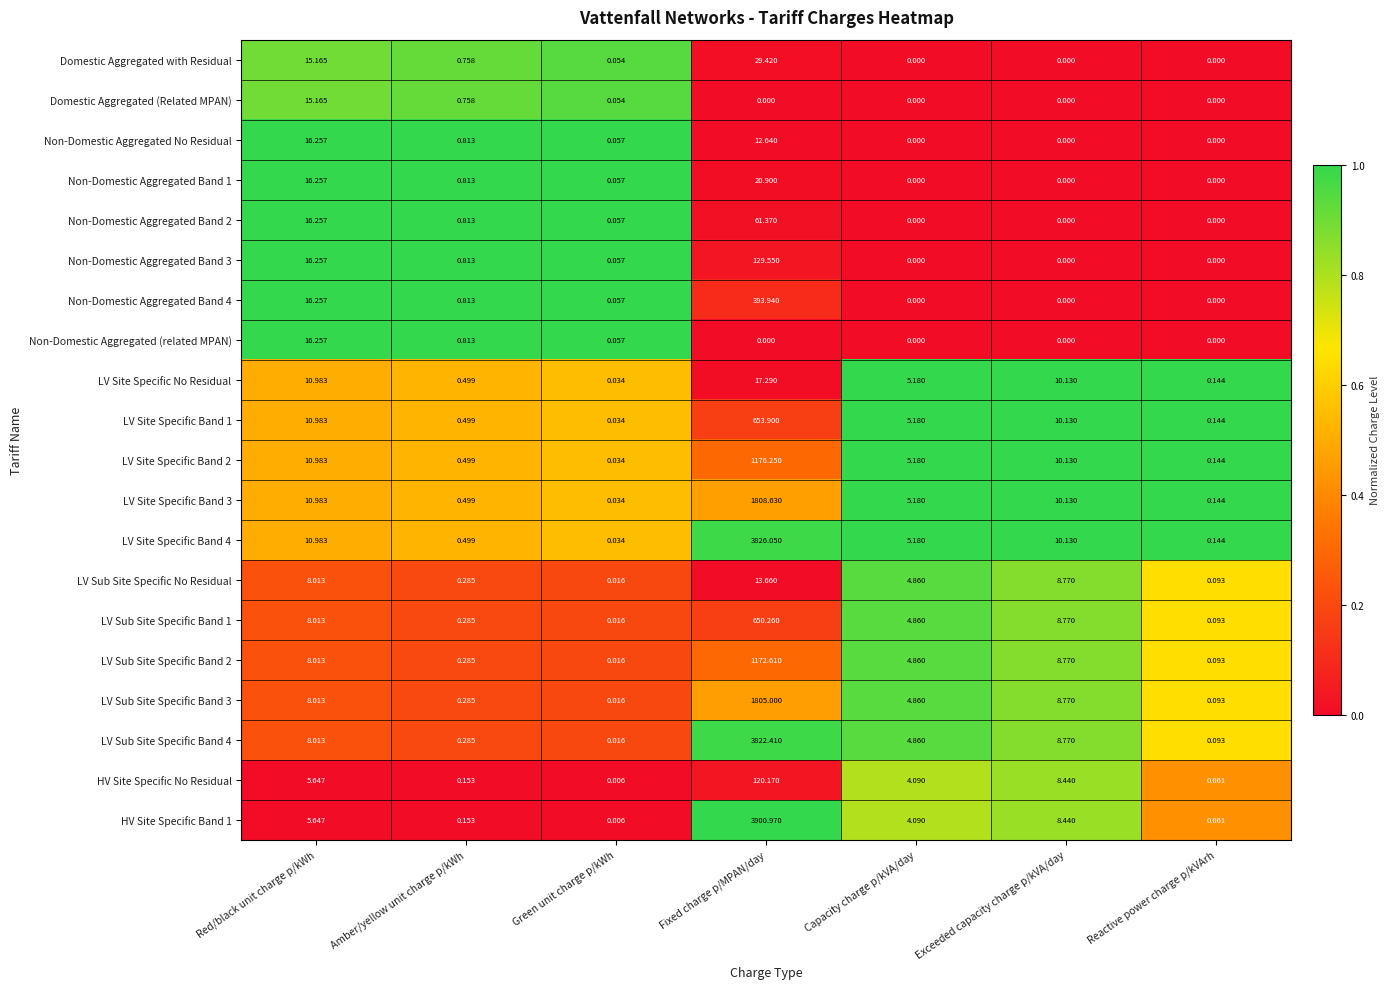

Is the value of LV Site Specific Band 1 at Red/black unit charge p/kWh greater than the value of HV Site Specific No Residual at Green unit charge p/kWh?

Yes